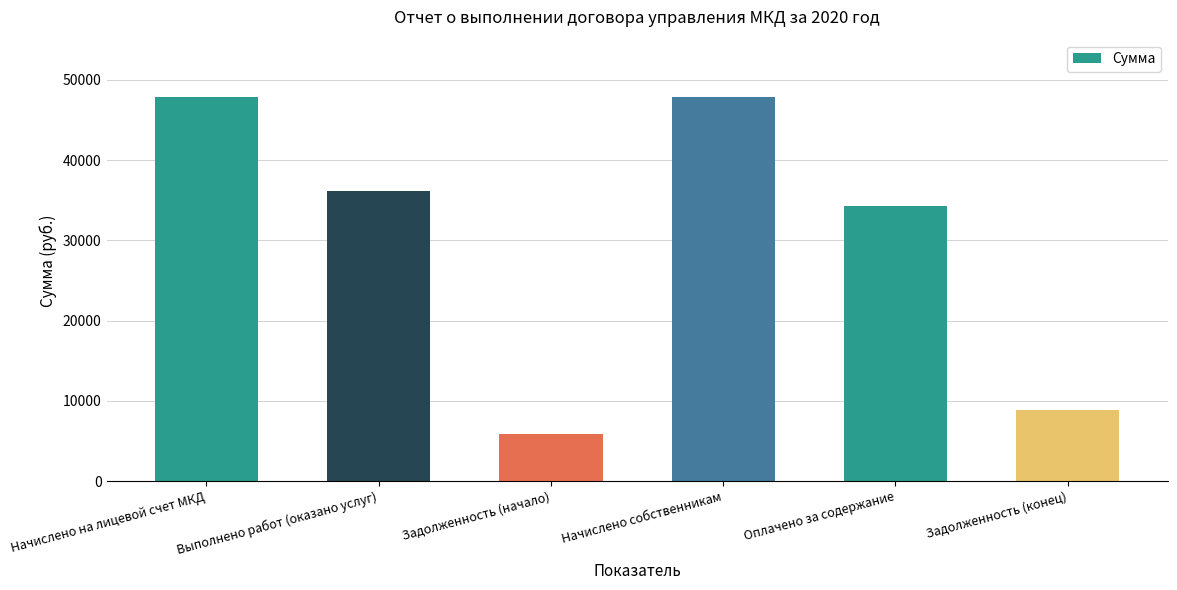

Read the value at Задолженность (конец).

8891.5